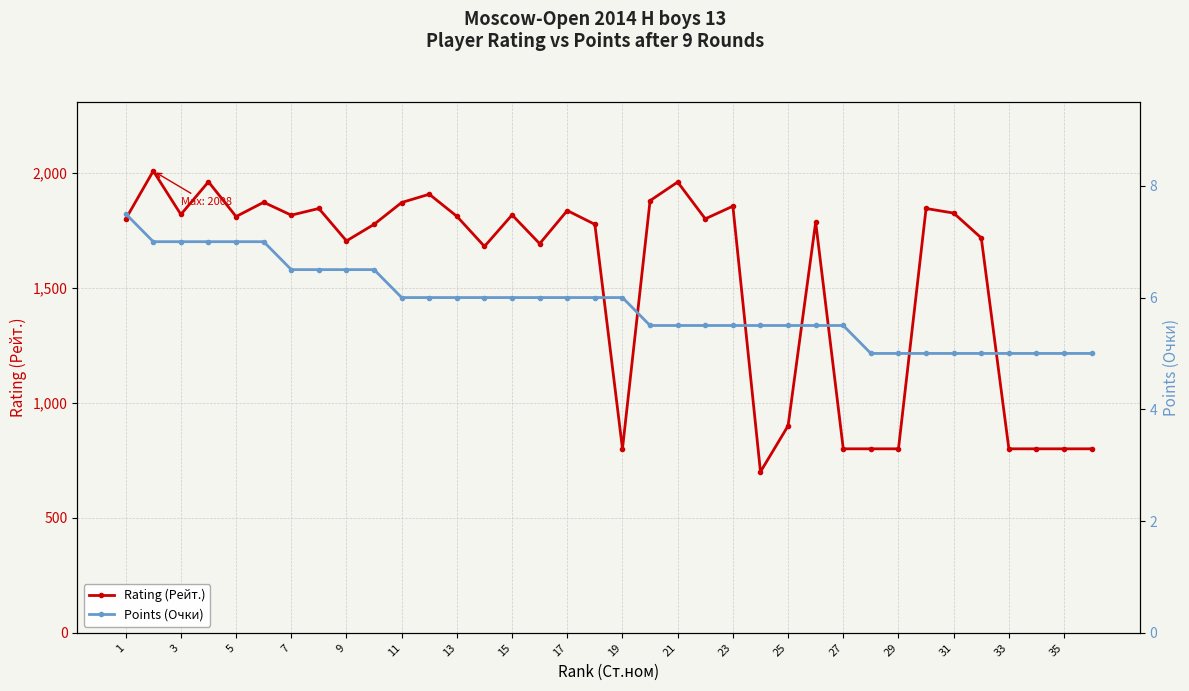

At which category does Rating (Рейт.) reach its first local valley?

3